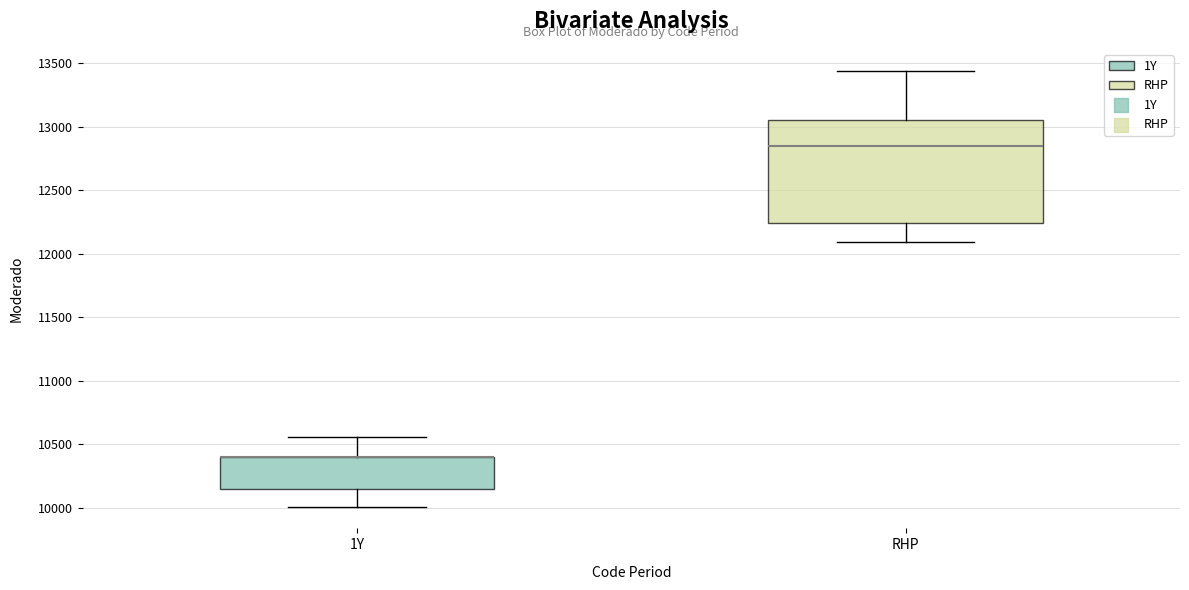

Reading left to right, transcribe this box plot: for each box, give where its median line is, the range the box spans, and where its two whiskers end, as read against the y-axis. The values are not printed on the chart, so give them approximately, as read against the axis.

1Y: median 10400 (drawn on the box's upper edge), box 10150 to 10400, whiskers 10000 to 10550
RHP: median 12850, box 12250 to 13050, whiskers 12100 to 13450